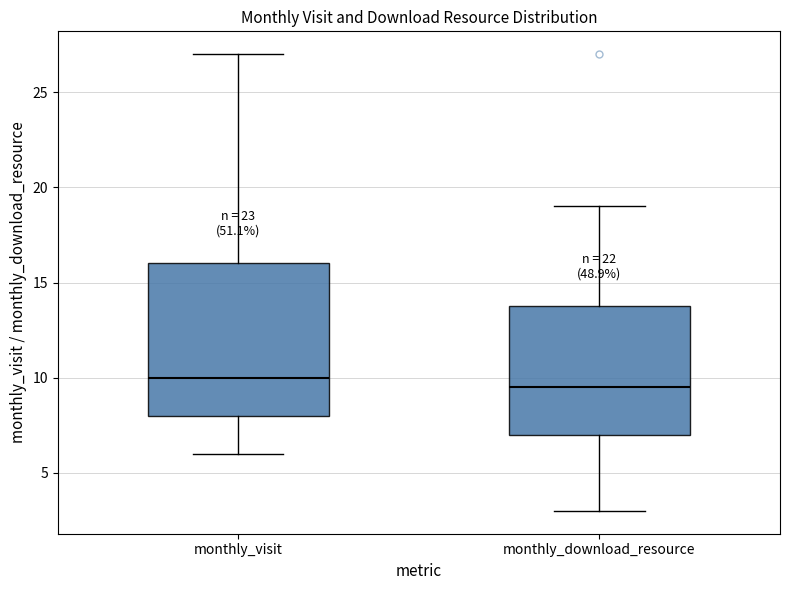

Reading left to right, read every box against the y-axis: the position of its median line, the range the box covers, and the ends of its whiskers. The values are not printed on the chart, so give them approximately, as read against the axis.

monthly_visit: median 10.0, box 8.0 to 16.0, whiskers 6.0 to 27.0
monthly_download_resource: median 9.5, box 7.0 to 14.0, whiskers 3.0 to 19.0